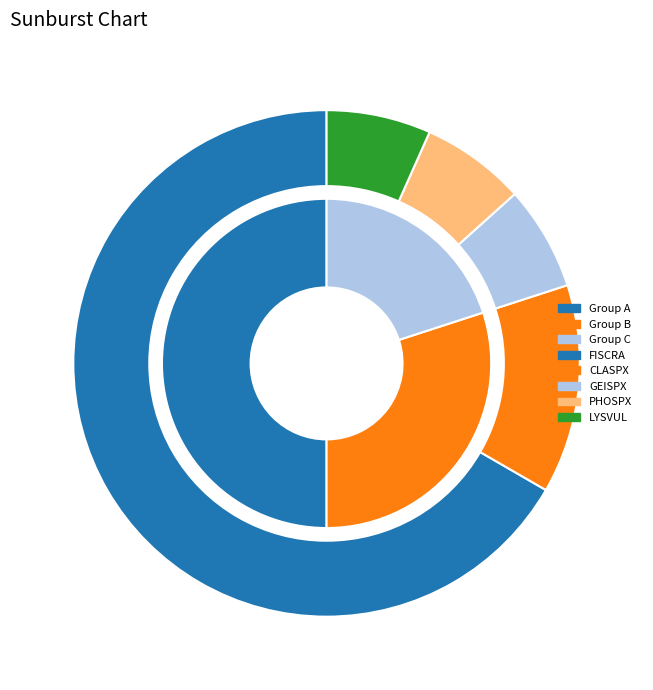

Count the number of slices in the pie.

5